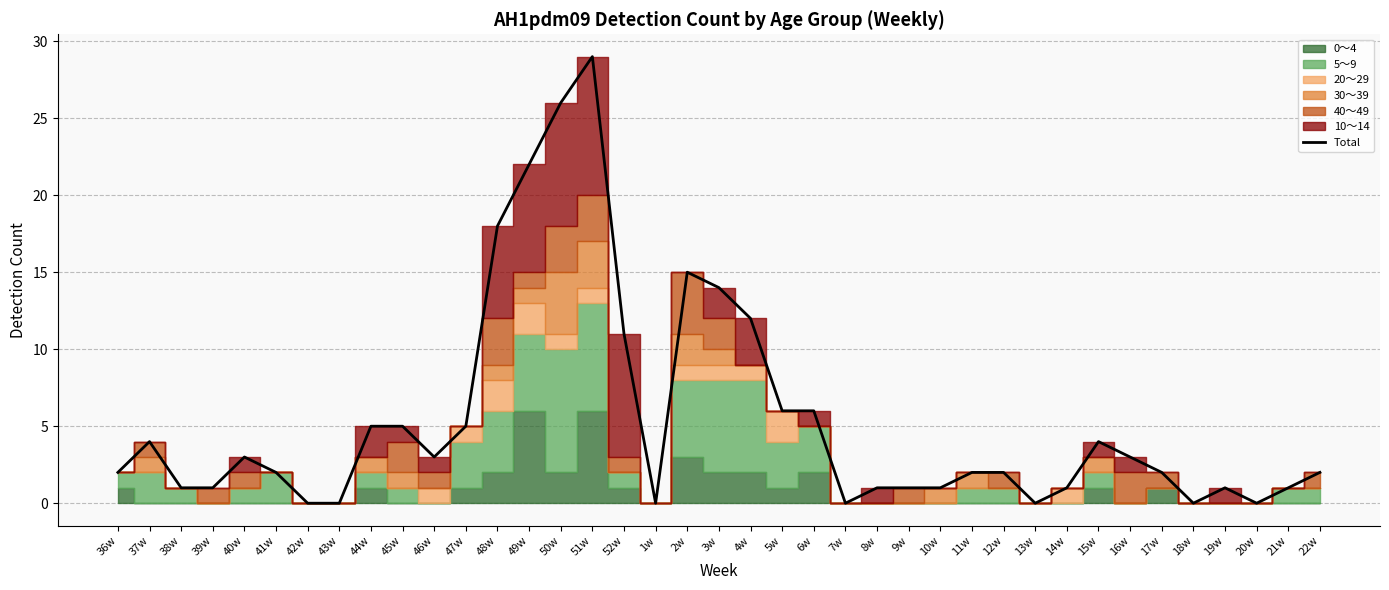

What is the maximum value shown in the chart?

29